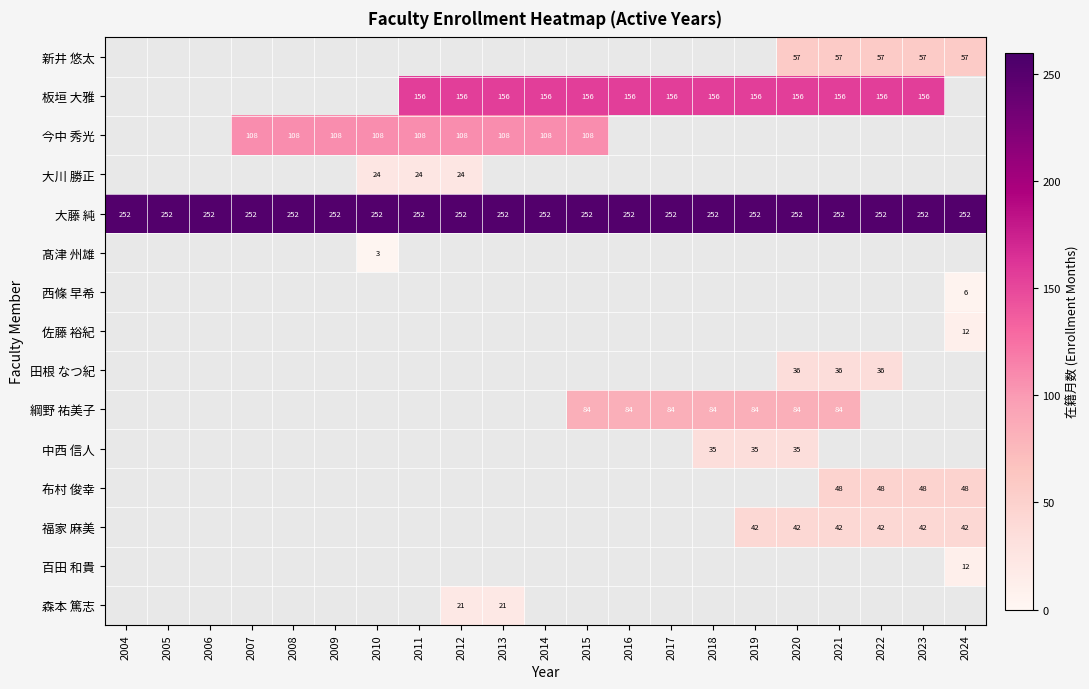

The value of 大藤 純 at 2006 is 252. True or false?

True